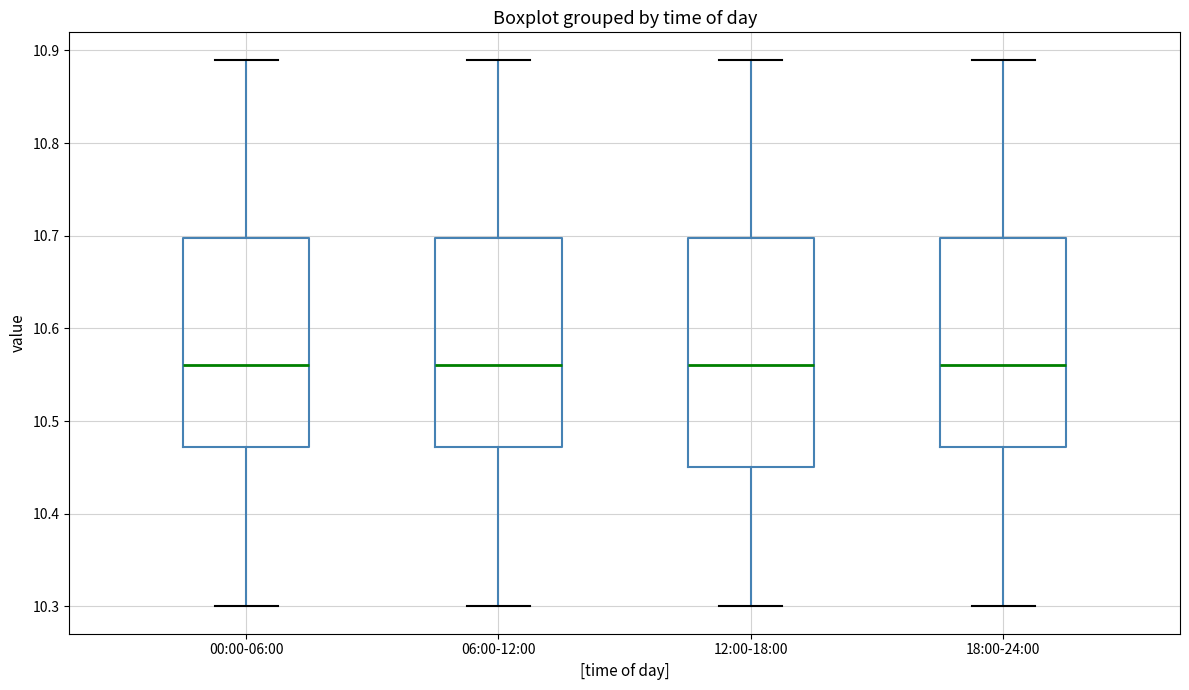

Comparing the boxes themselves (not the whiskers), which one is the tallest?

12:00-18:00